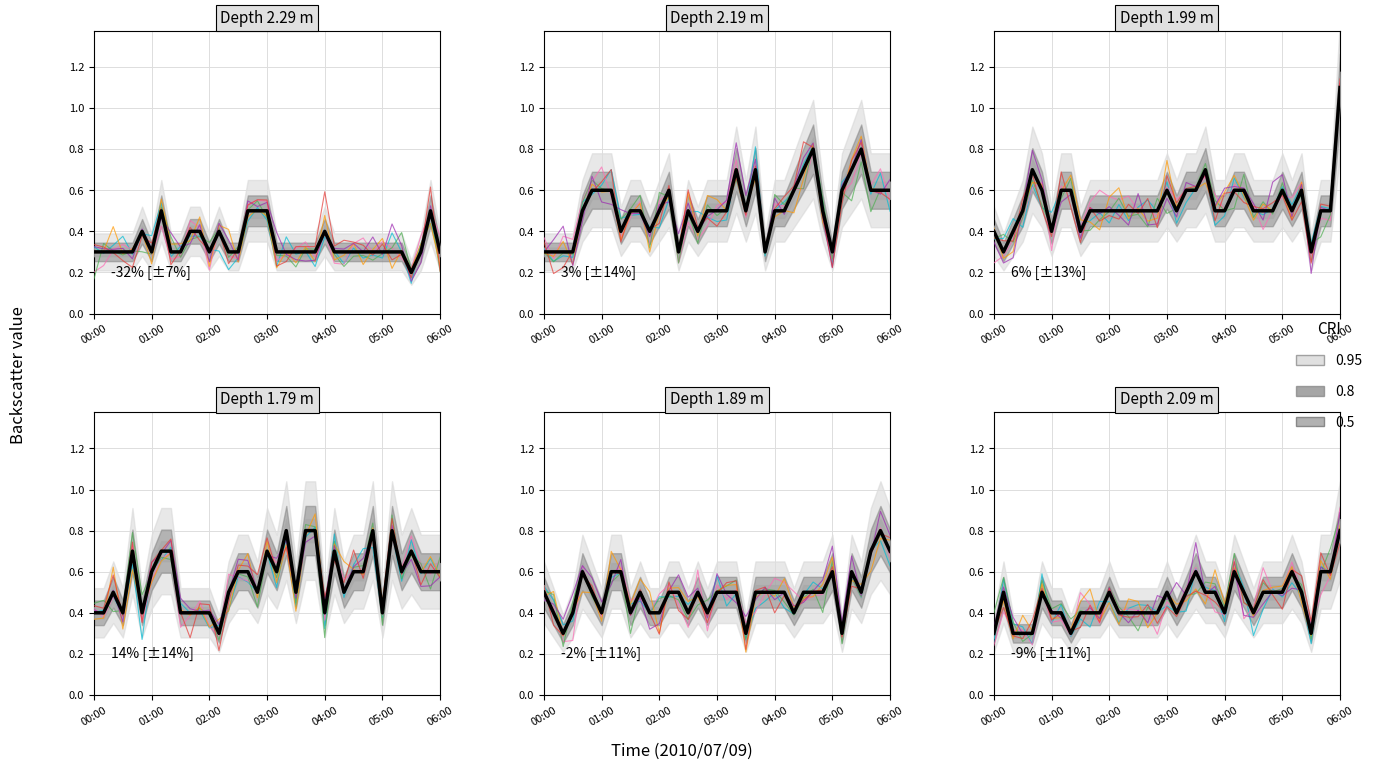

Count the number of data series in this chart.

6